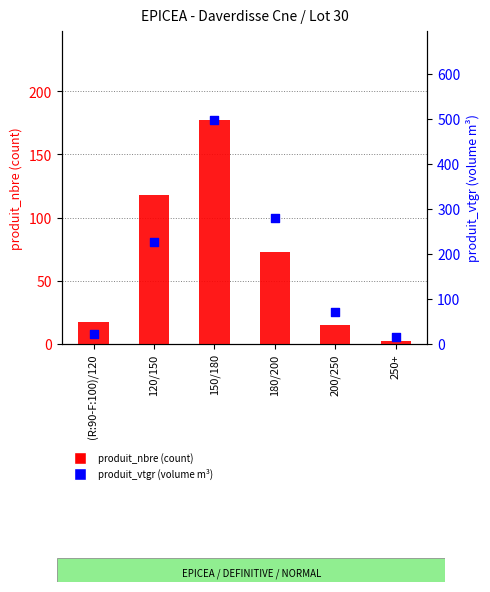

What are all the series names shown in the legend?

produit_nbre, produit_vtgr